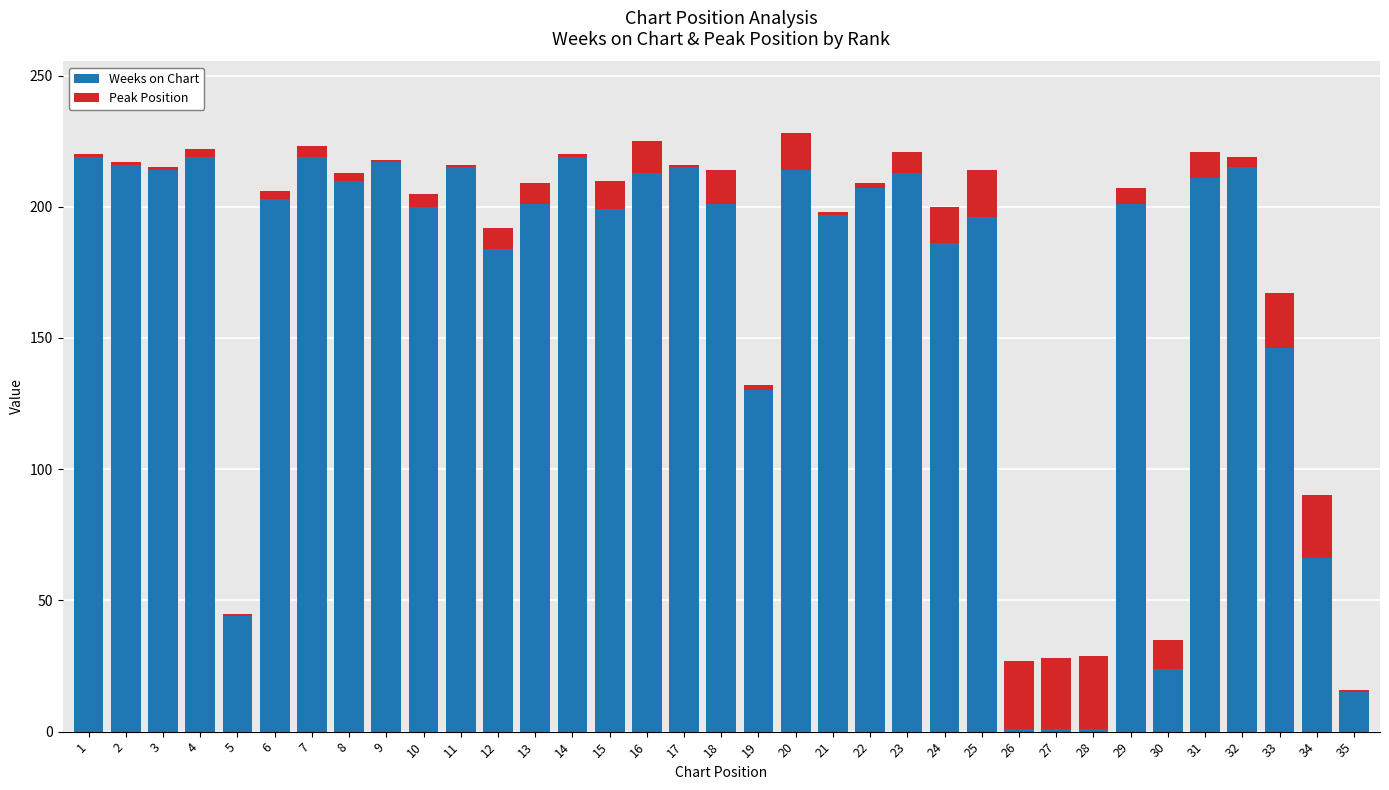

What is the difference between the maximum and minimum values in the Weeks on Chart series?

218